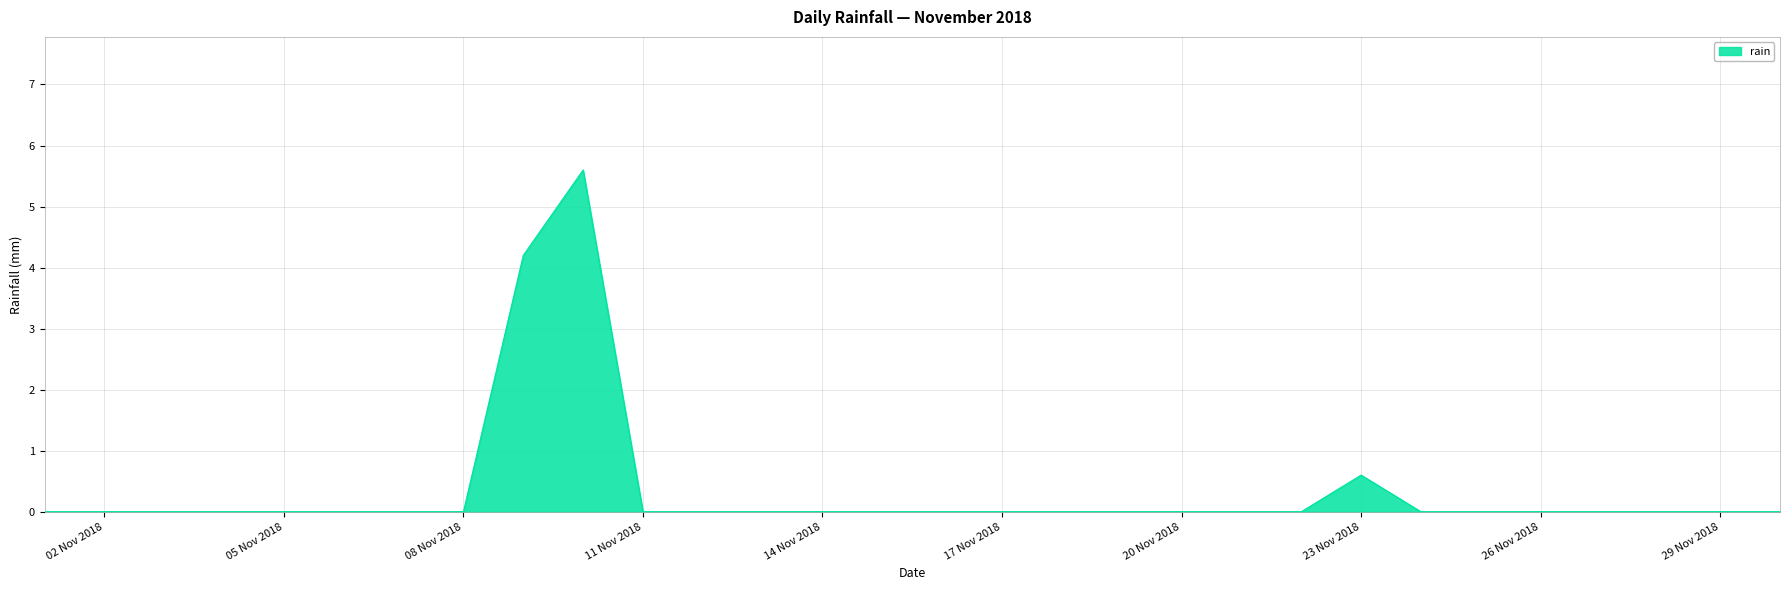

What is the difference between the maximum and minimum values?

5.6